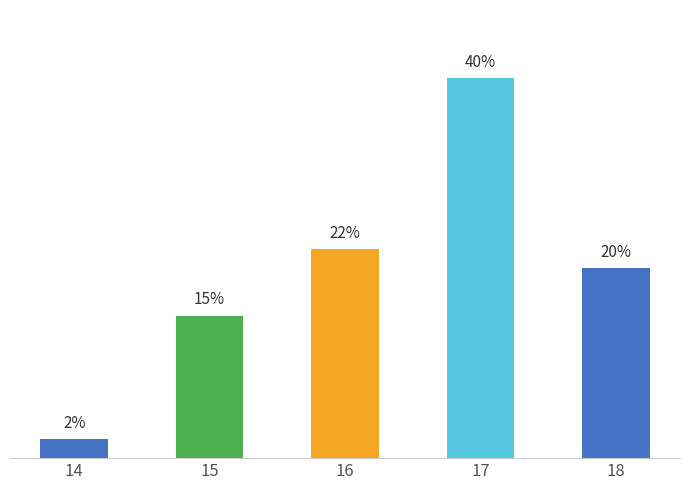

Rank the categories by value from highest to lowest.

17, 16, 18, 15, 14